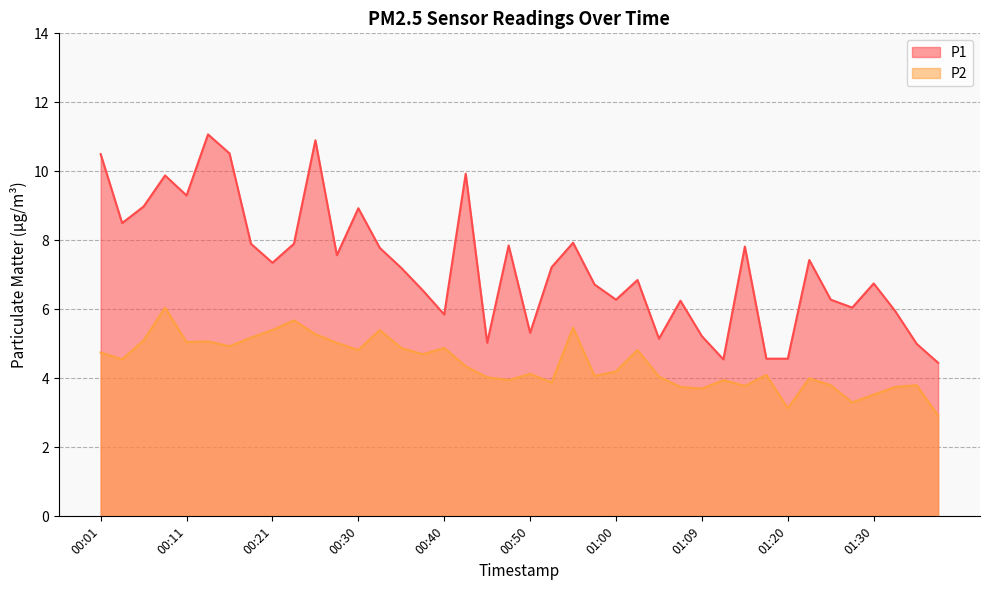

List the labels in order of P2 value, smallest first.

01:37, 01:20, 01:27, 01:30, 01:09, 01:07, 01:32, 01:14, 01:25, 01:35, 00:52, 00:48, 01:12, 01:22, 00:45, 01:05, 00:57, 01:17, 00:50, 01:00, 00:43, 00:04, 00:38, 00:01, 00:30, 01:02, 00:35, 00:40, 00:16, 00:28, 00:11, 00:13, 00:06, 00:18, 00:26, 00:21, 00:33, 00:55, 00:23, 00:09